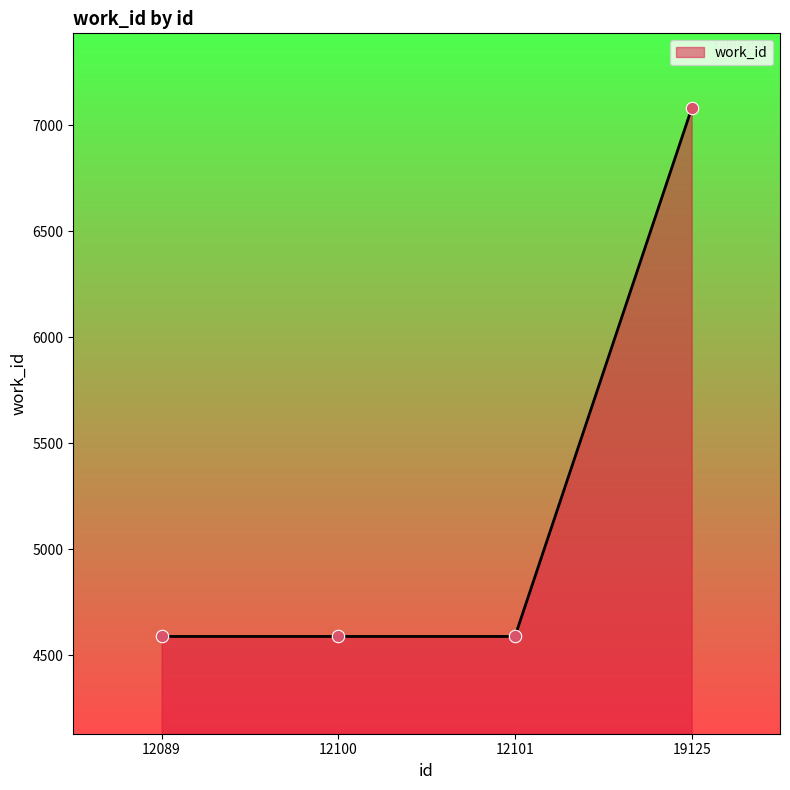

Approximately how many times larger is the value at 12101 compared to 12089?

1.0